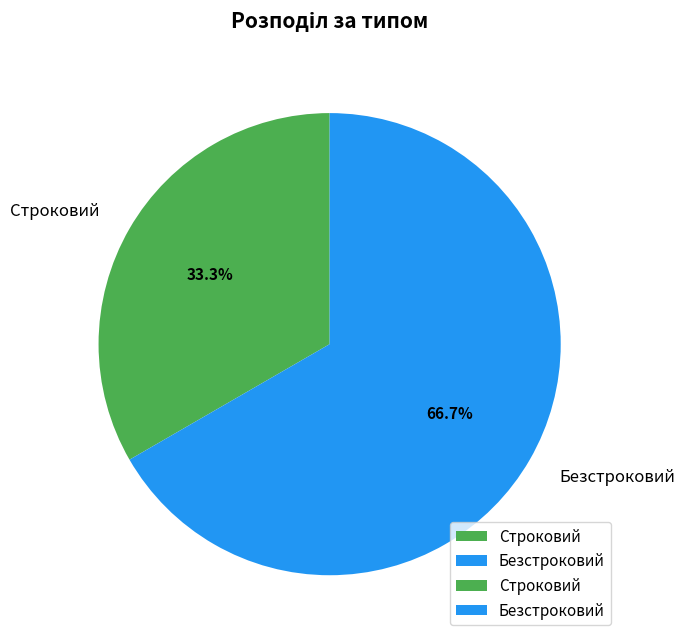

Which category has the smallest portion of the pie?

Строковий